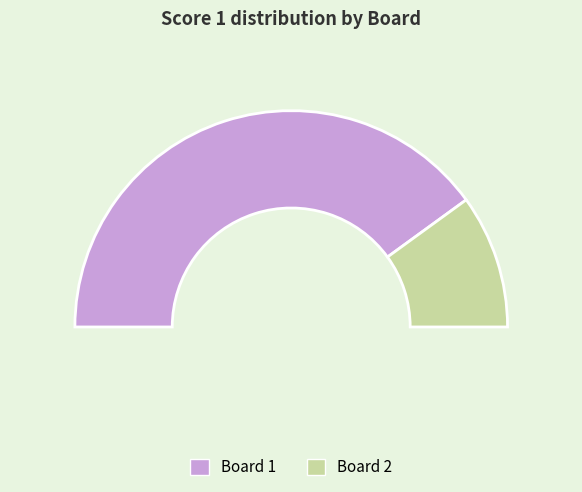

Between 1 and 2, which is larger?

1